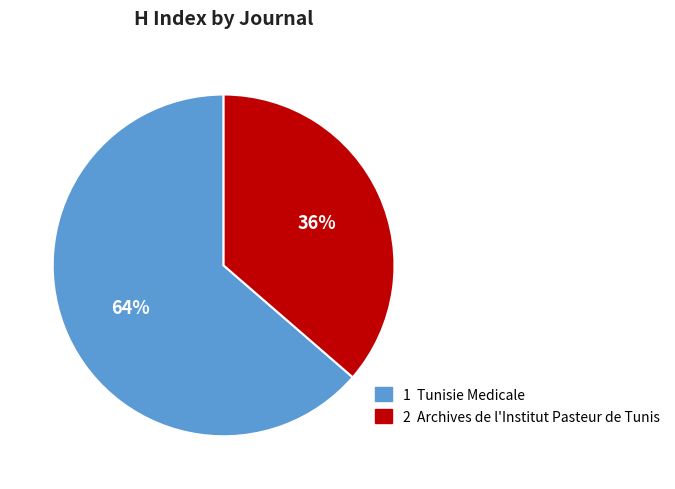

To the nearest percent, what is the average slice percentage?

50%